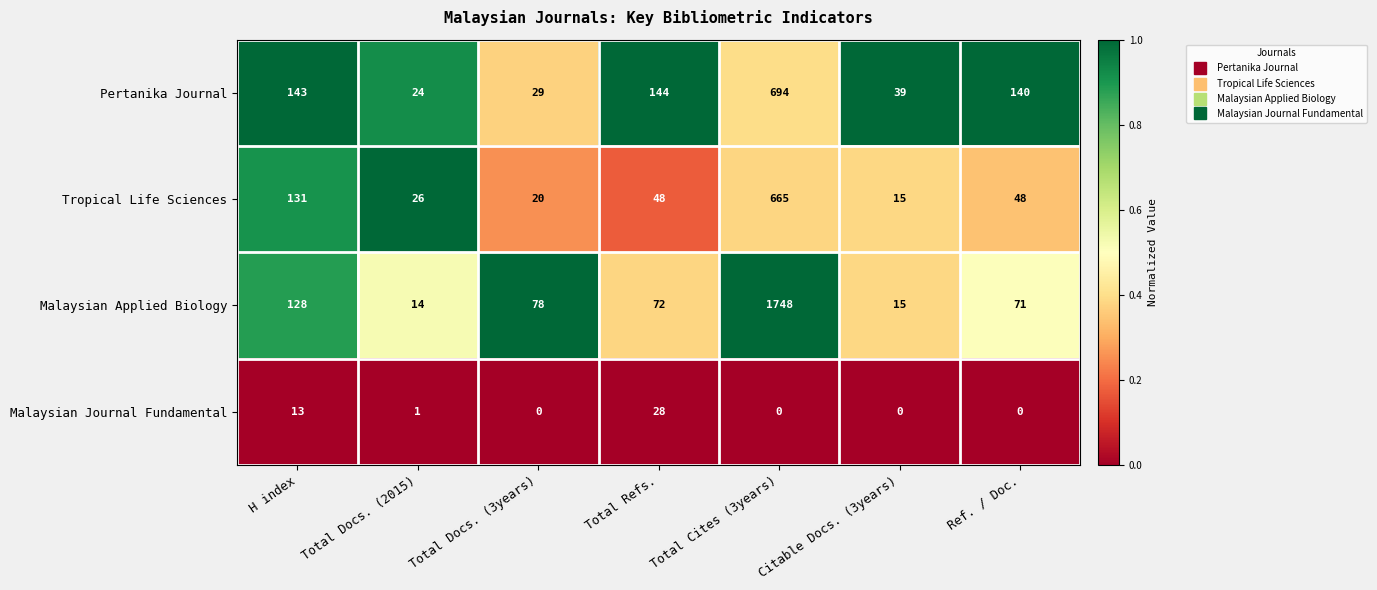

Which category has the highest value in the Malaysian Journal Fundamental series?

Total Refs.